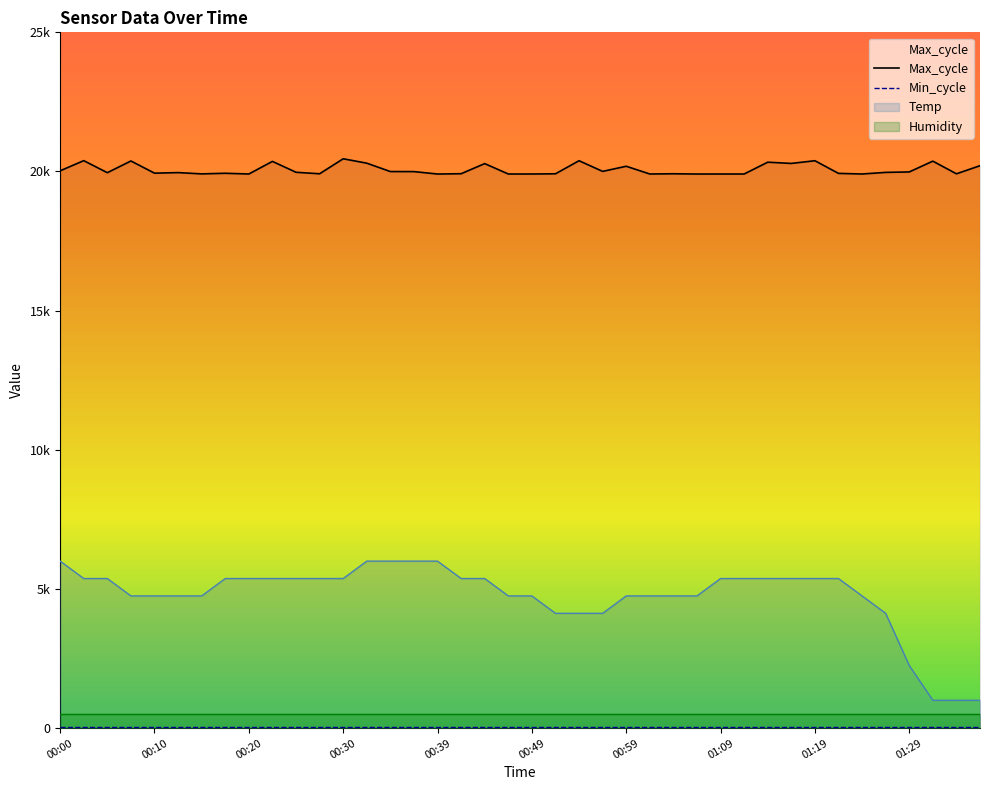

How many values in the Max_cycle series are below 19968?

20